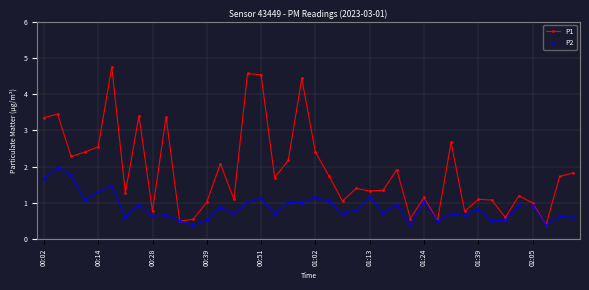

What is the value of the P2 point at the 10th from the left?

0.7